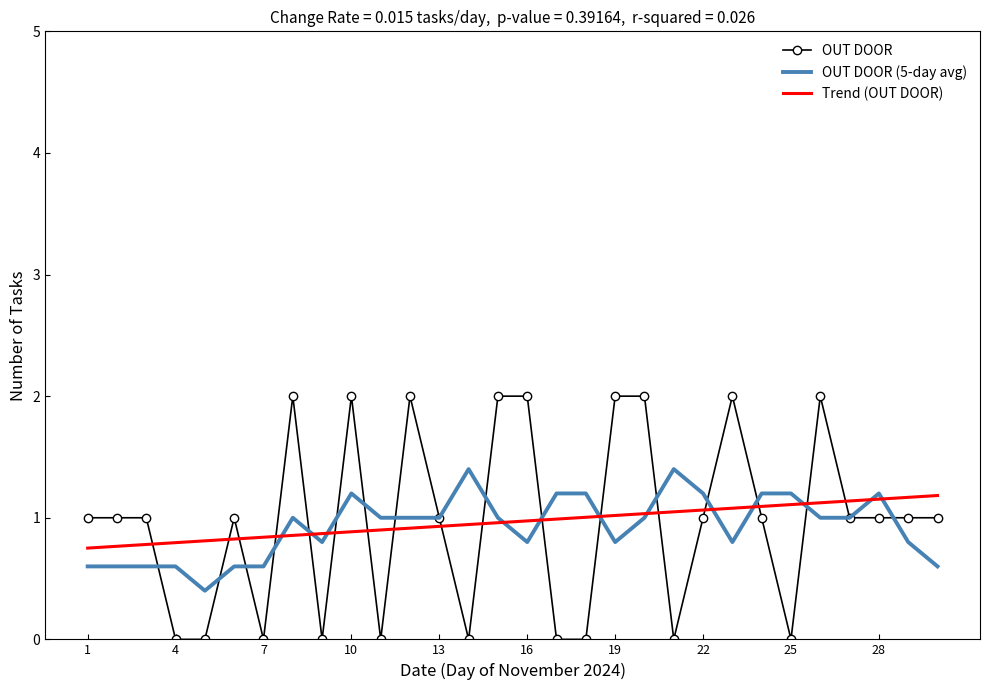

How many OUT DOOR (5-day avg) values are between 0 and 1?

21